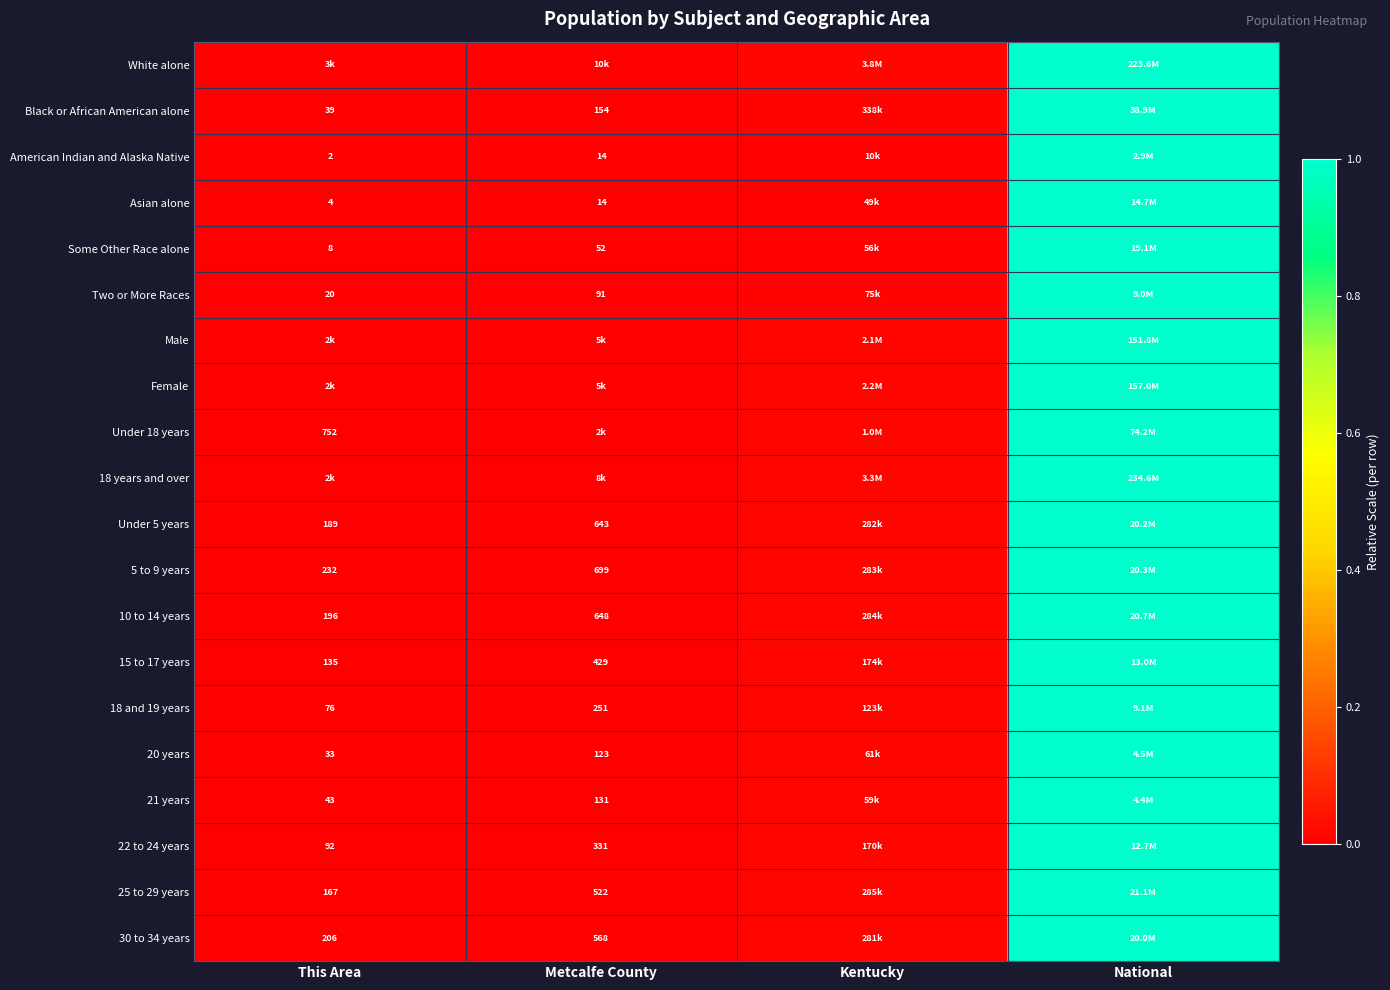

At which label does 18 and 19 years reach its minimum?

This Area